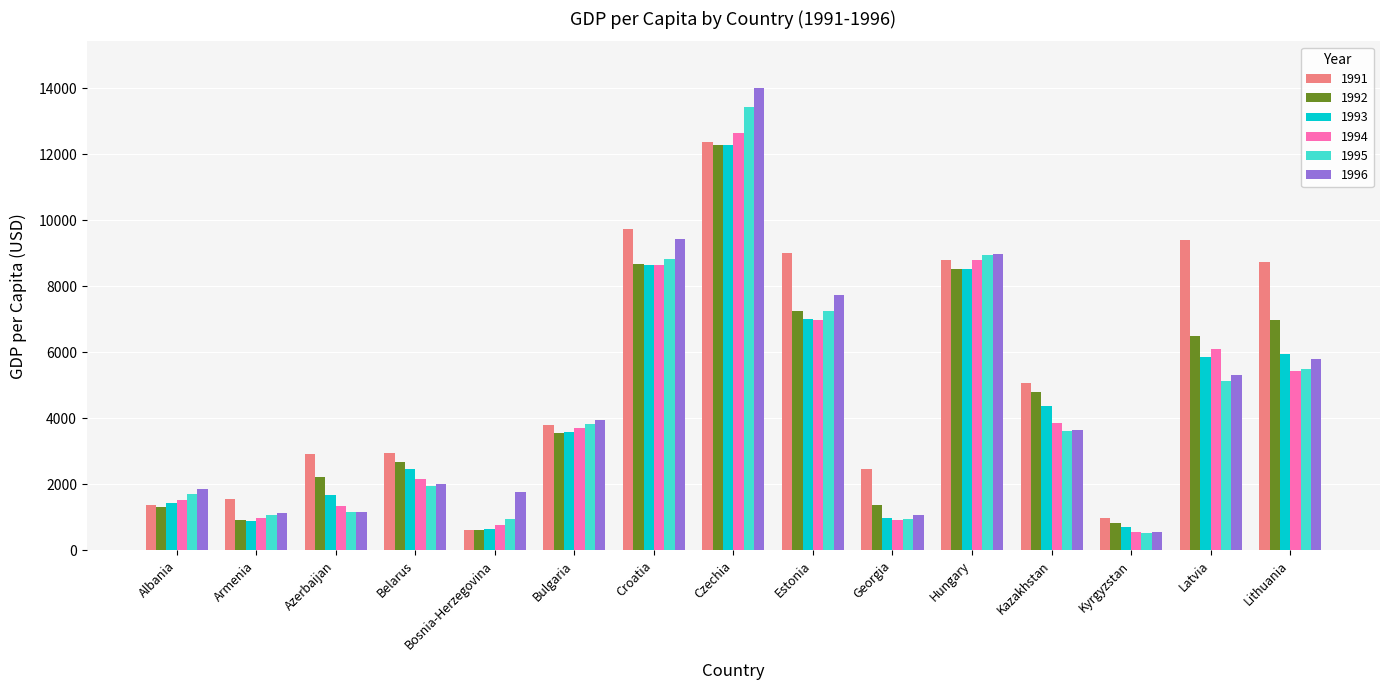

Which series has the largest total across all categories?

1991